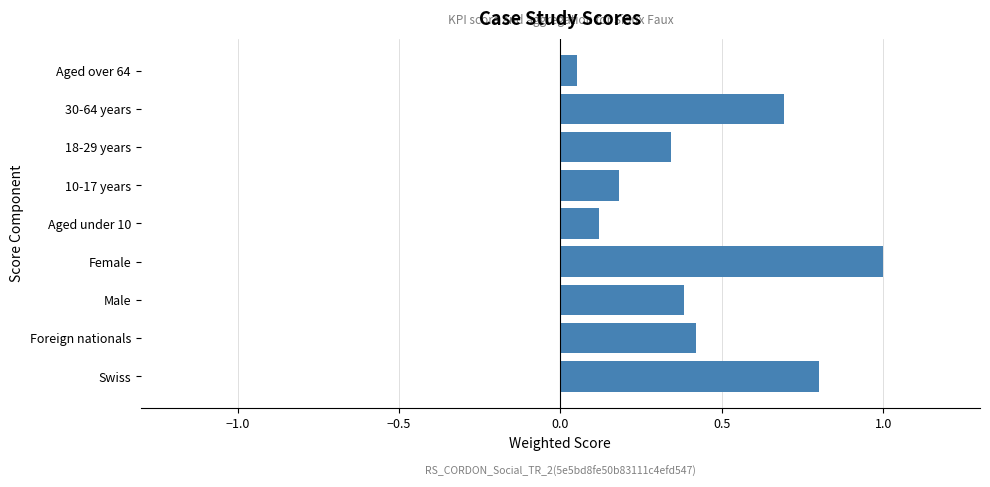

What is the difference between the maximum and minimum values?

0.9